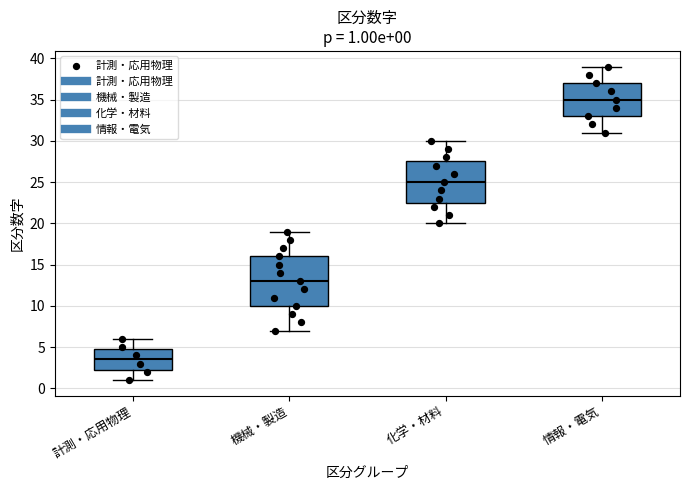

Which box has the highest median line?

情報・電気